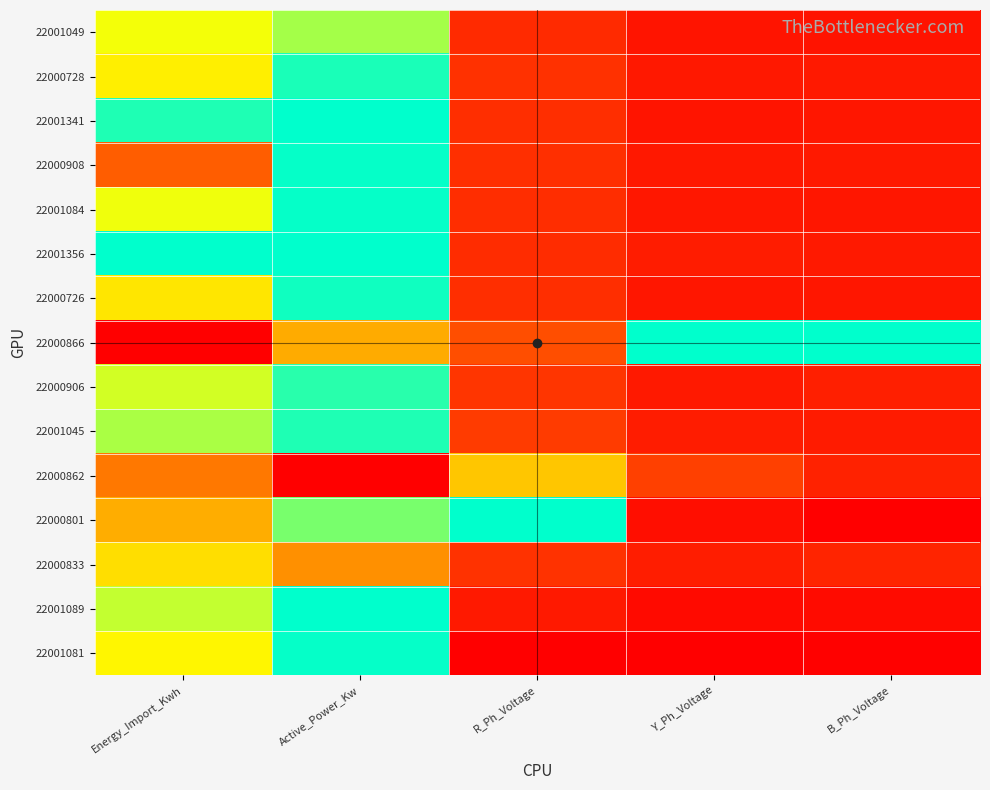

How many distinct data groups are displayed?

15